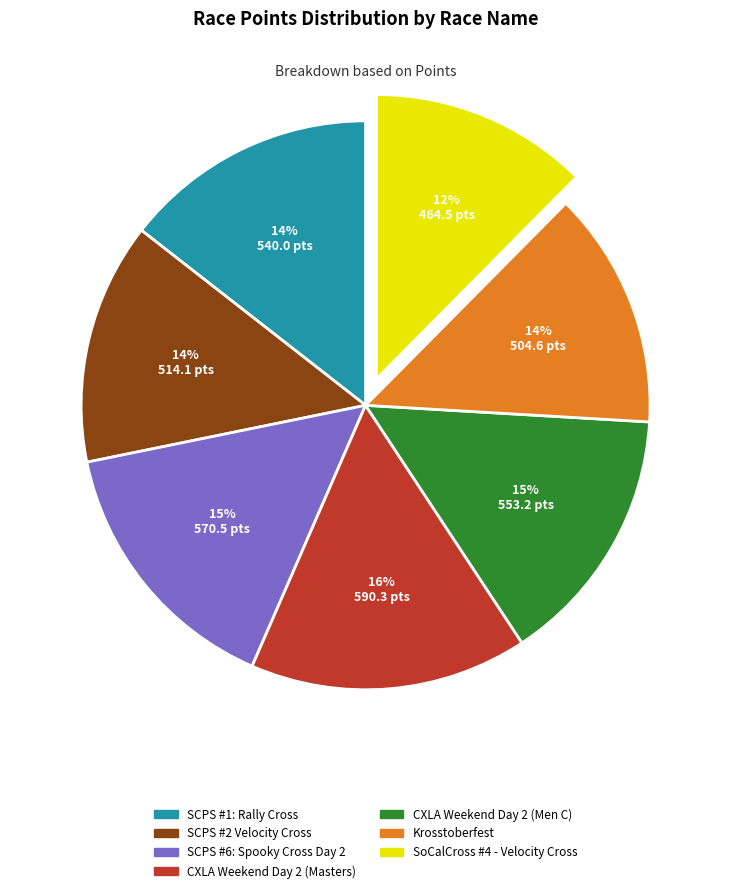

To the nearest percent, what portion does CXLA Weekend Day 2 (Men C) represent?

15%